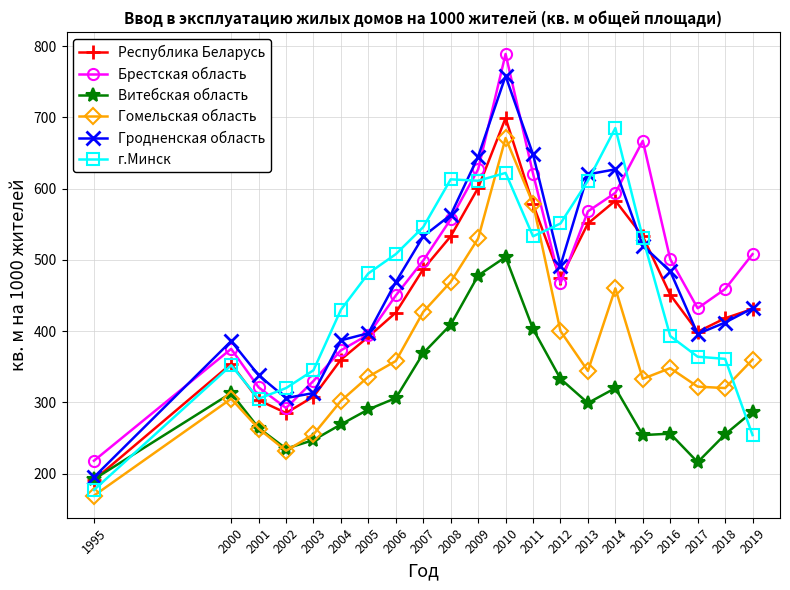

What is the value of the Витебская область point at the 6th from the left?

269